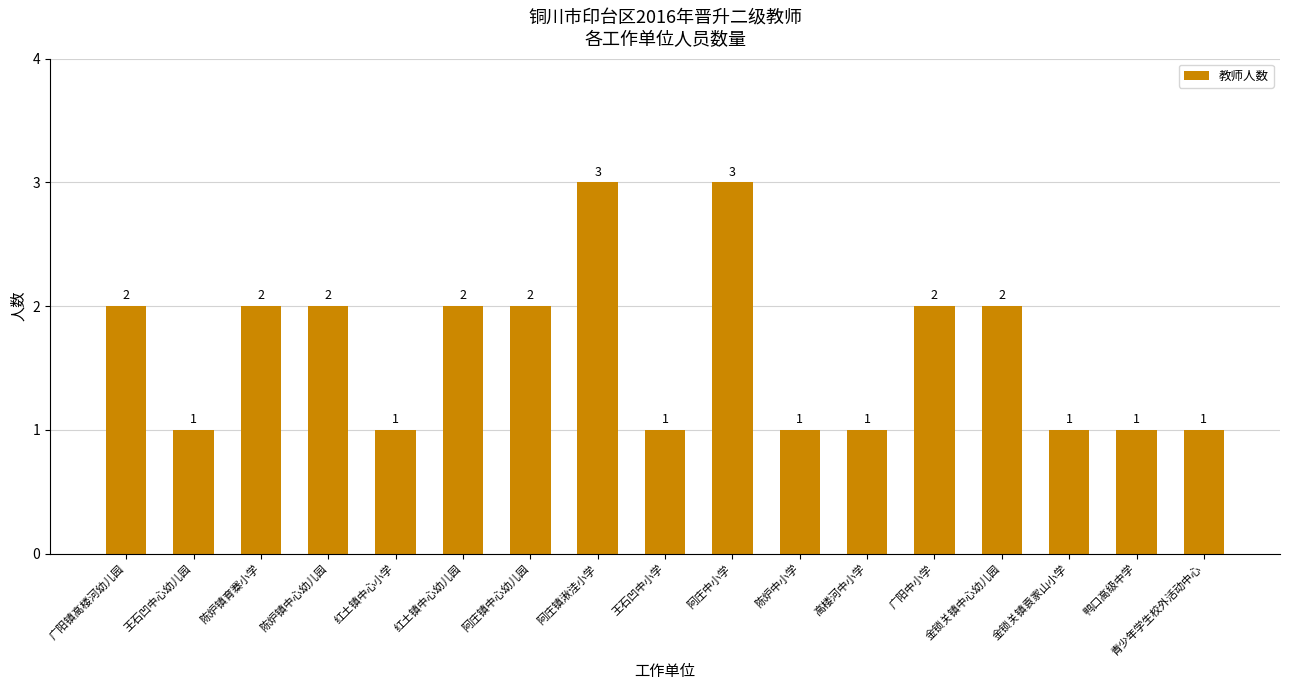

Between 青少年学生校外活动中心 and 金锁关镇中心幼儿园, which is larger?

金锁关镇中心幼儿园